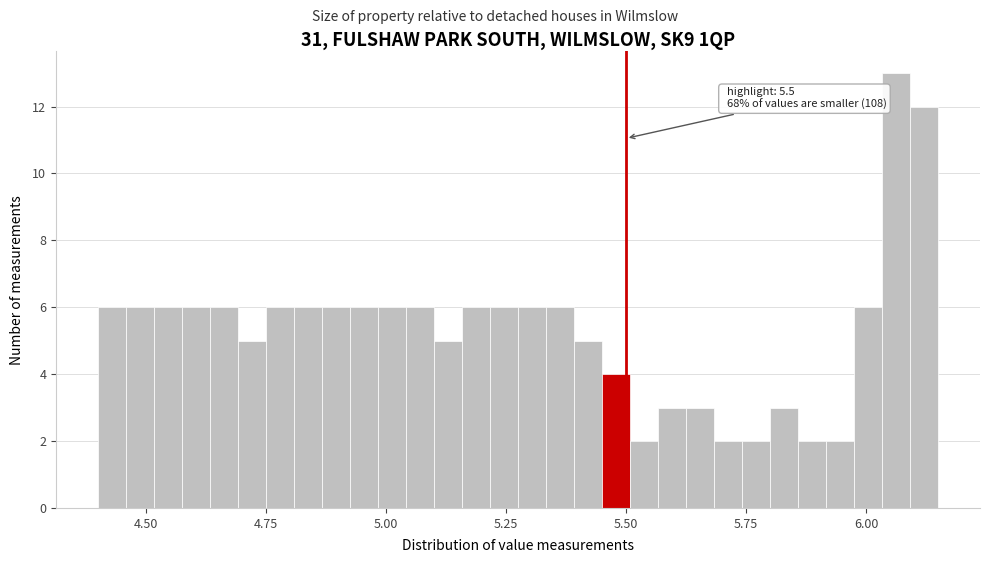

Around what value on the x-axis is the tallest bar? Give the approximate position of its centre, as read against the axis.

6.05